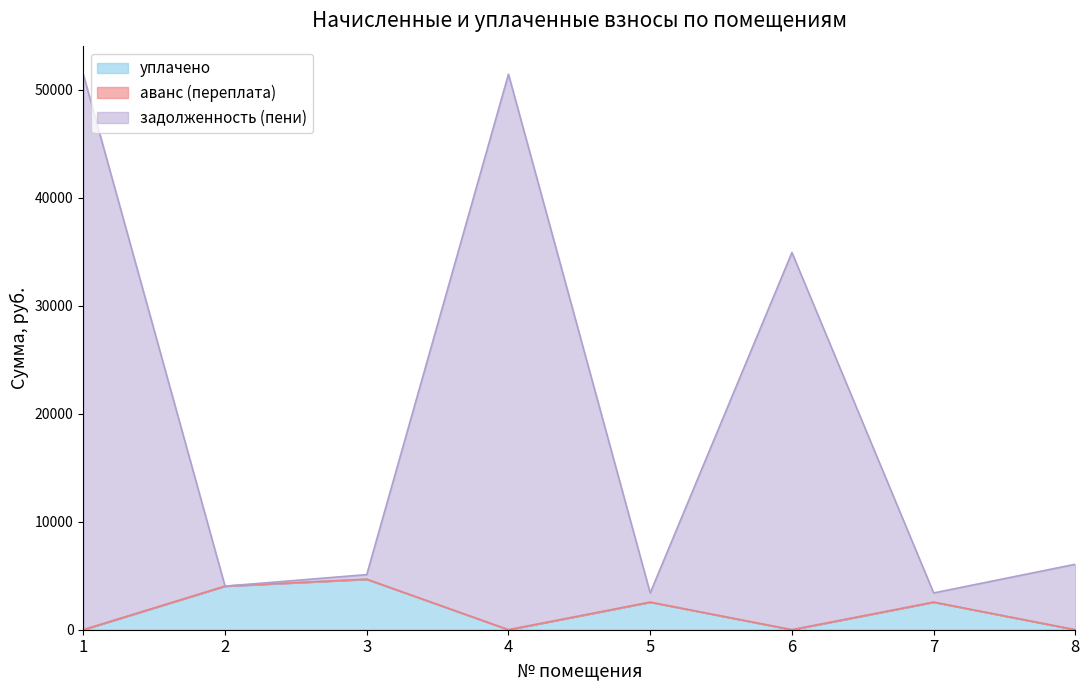

Reading right to left, transcribe all the data shown in this chart.

уплачено: 8=0.0	7=2555.2	6=0.0	5=2555.2	4=0.0	3=4665.7	2=4038.5	1=0.0
задолженность (пени): 8=6065.3	7=3406.9	6=34937.1	5=3406.9	4=51451.0	3=5106.1	2=4038.5	1=51451.0